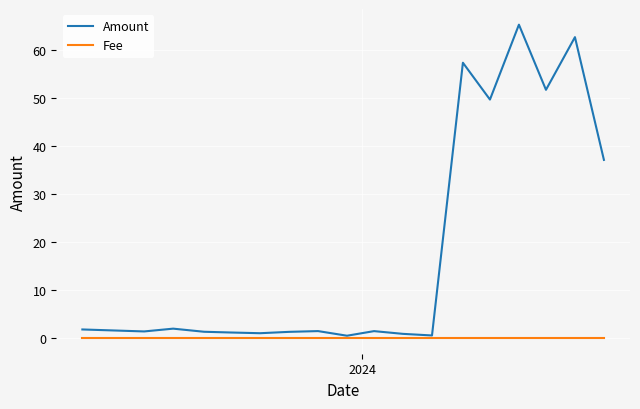

Rank the series by their average value, from highest to lowest.

Amount, Fee